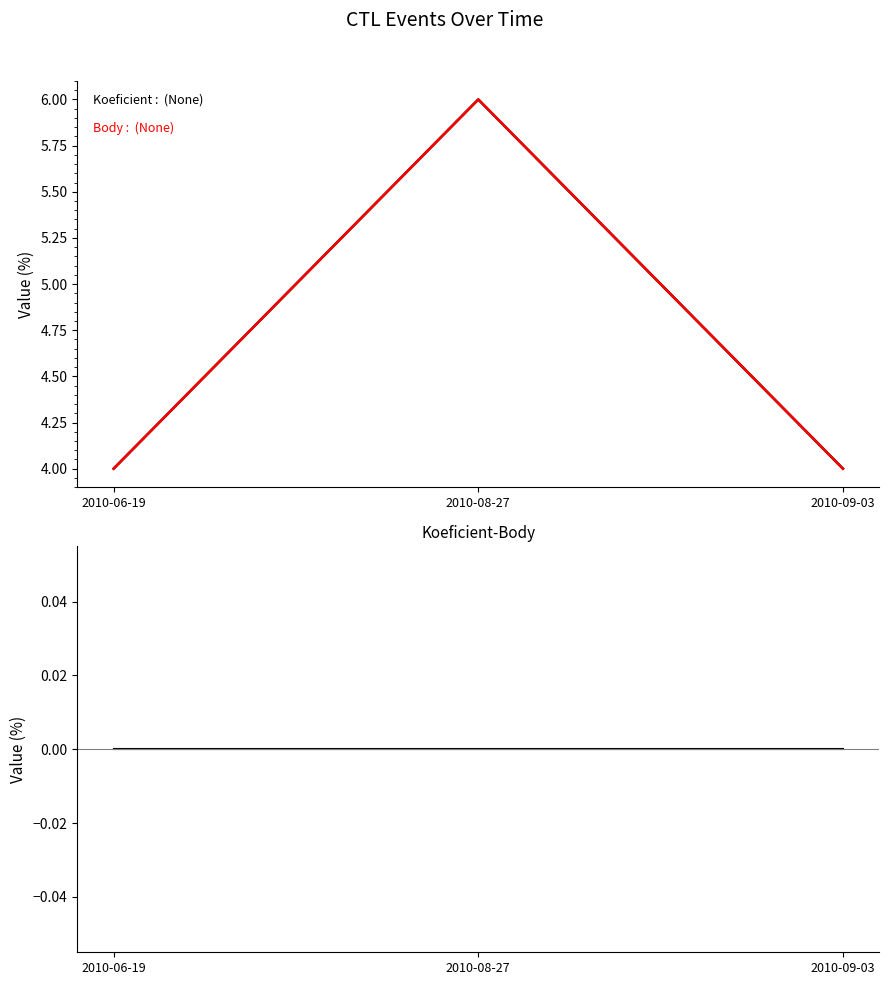

True or false: Body has a value of 6 at 2010-06-19.

False